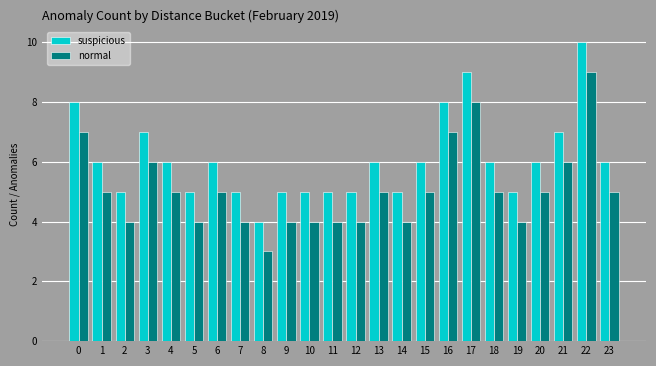

At which category is the sum across all series the highest?

22